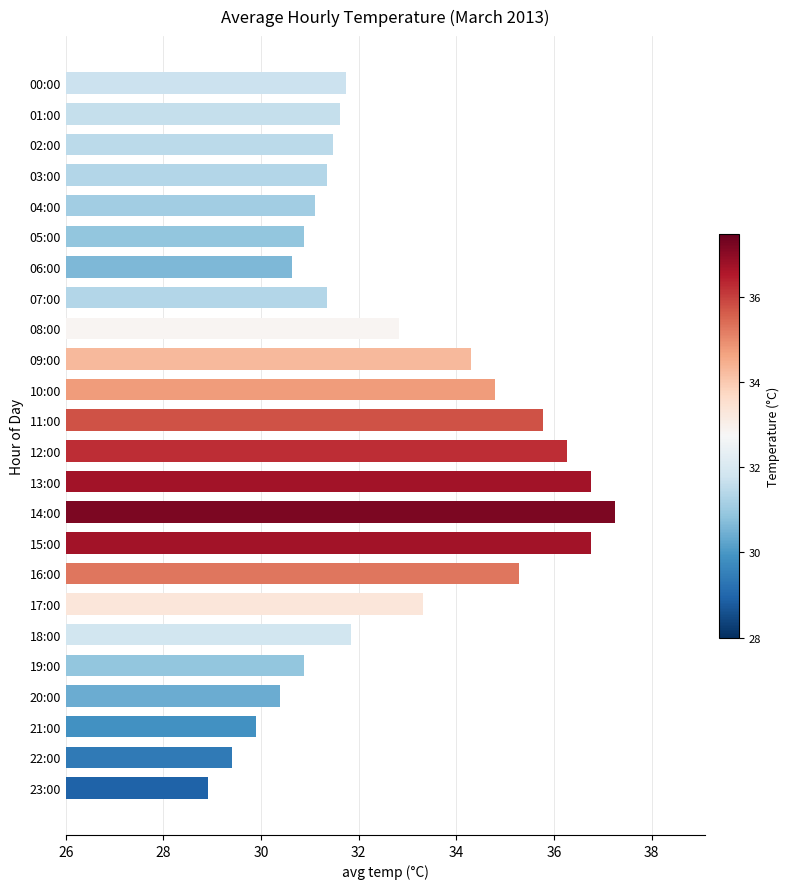

What is the maximum value shown in the chart?

37.2